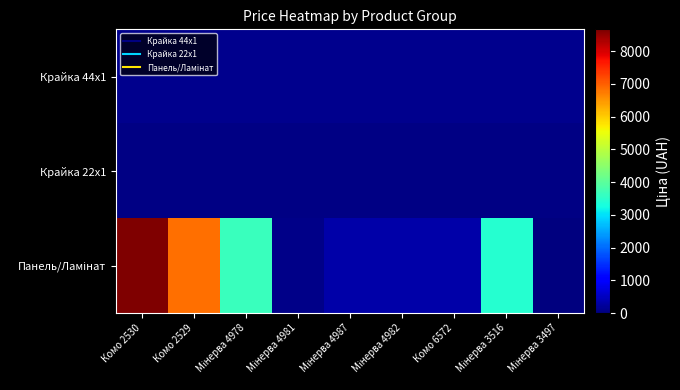

Which series has the widest spread of values?

Панель/Ламінат